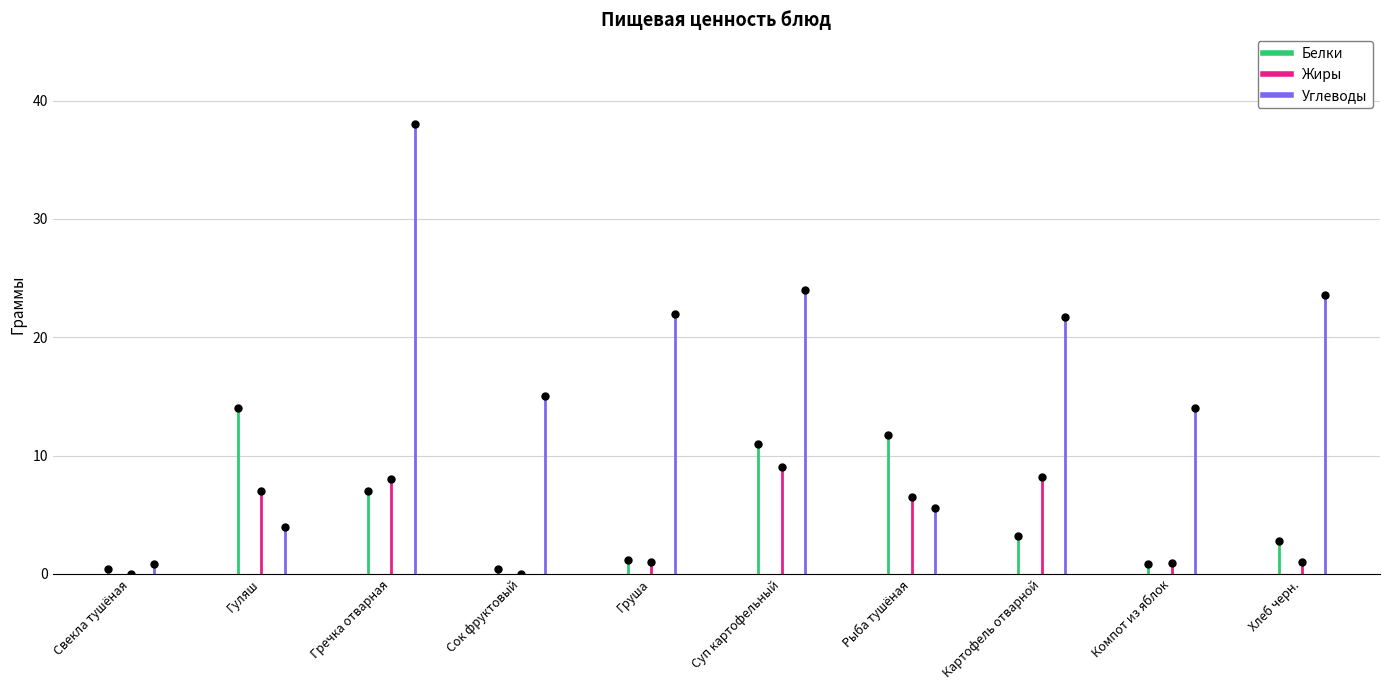

Between Картофель отварной and Рыба тушёная, which is larger?

Рыба тушёная